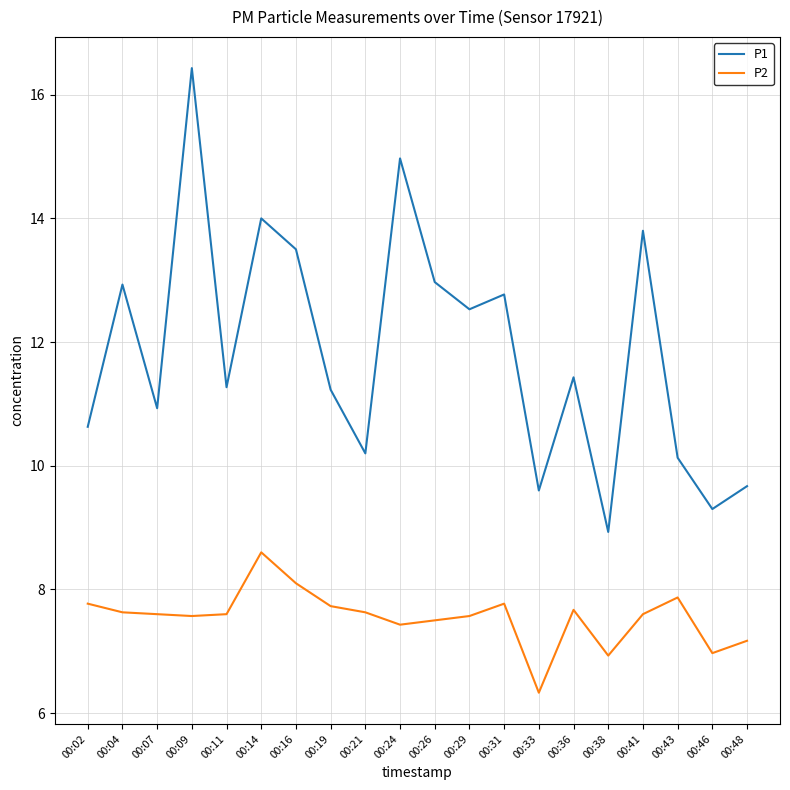

Does the chart have visible grid lines?

Yes